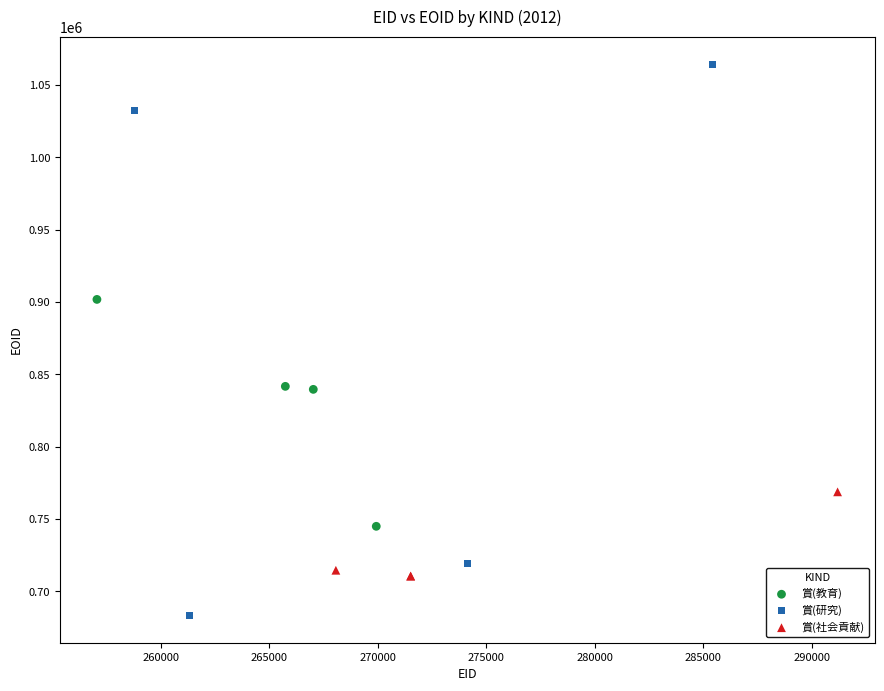

Which series reaches the maximum Y coordinate?

賞(研究)